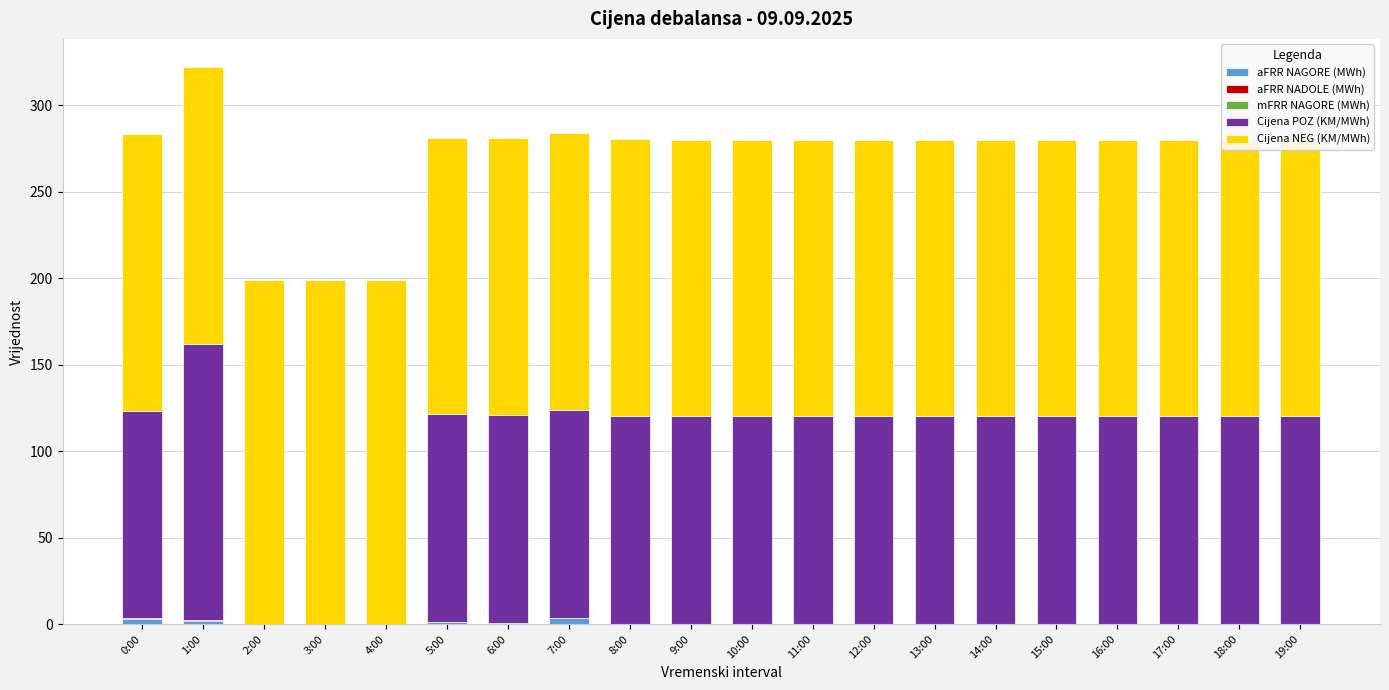

The value of aFRR NADOLE (MWh) at 9:00 is -0.2. True or false?

False